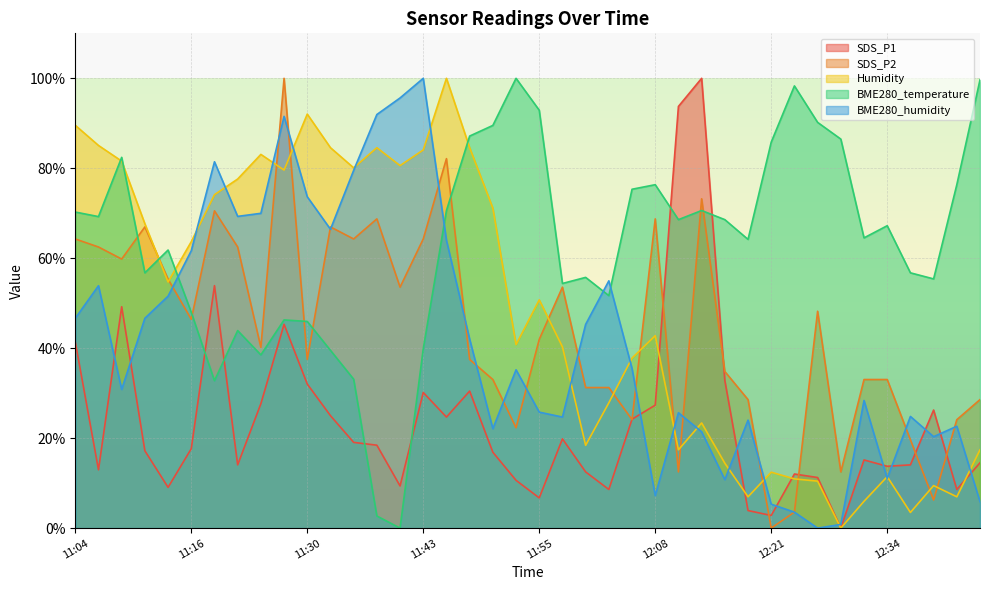

Rank the categories by SDS_P2 value from lowest to highest.

12:21, 12:23, 12:39, 12:11, 12:28, 12:36, 11:53, 12:06, 12:41, 12:18, 12:44, 12:00, 12:03, 11:50, 12:31, 12:34, 12:16, 11:30, 11:48, 11:25, 11:55, 11:16, 12:26, 11:40, 11:58, 11:14, 11:09, 11:06, 11:22, 11:04, 11:35, 11:43, 11:11, 11:32, 11:38, 12:08, 11:19, 12:13, 11:45, 11:27